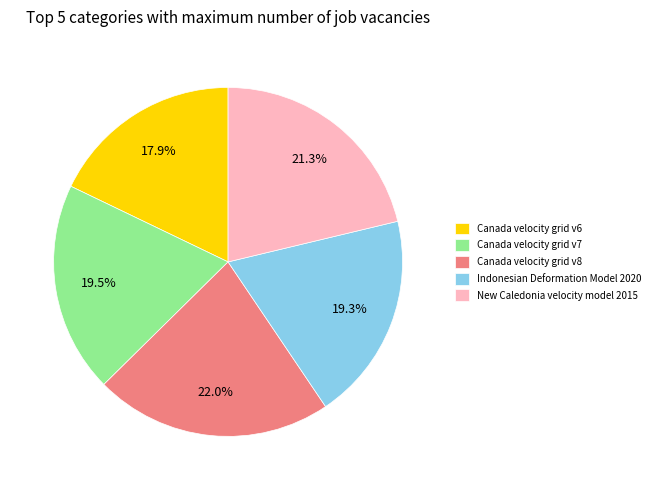

The Canada velocity grid v7 slice represents 27% of the pie. True or false?

False